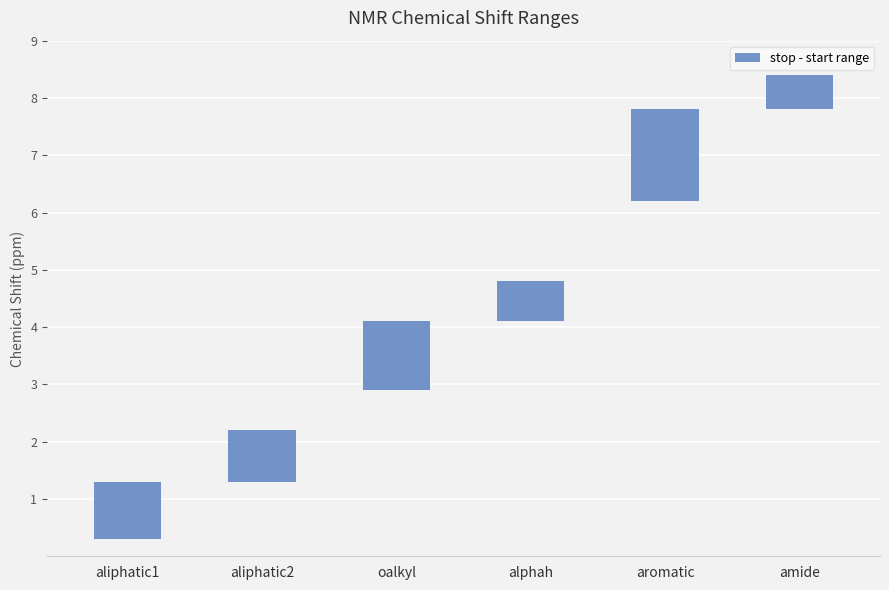

At which category does the chart reach its minimum across all series?

amide